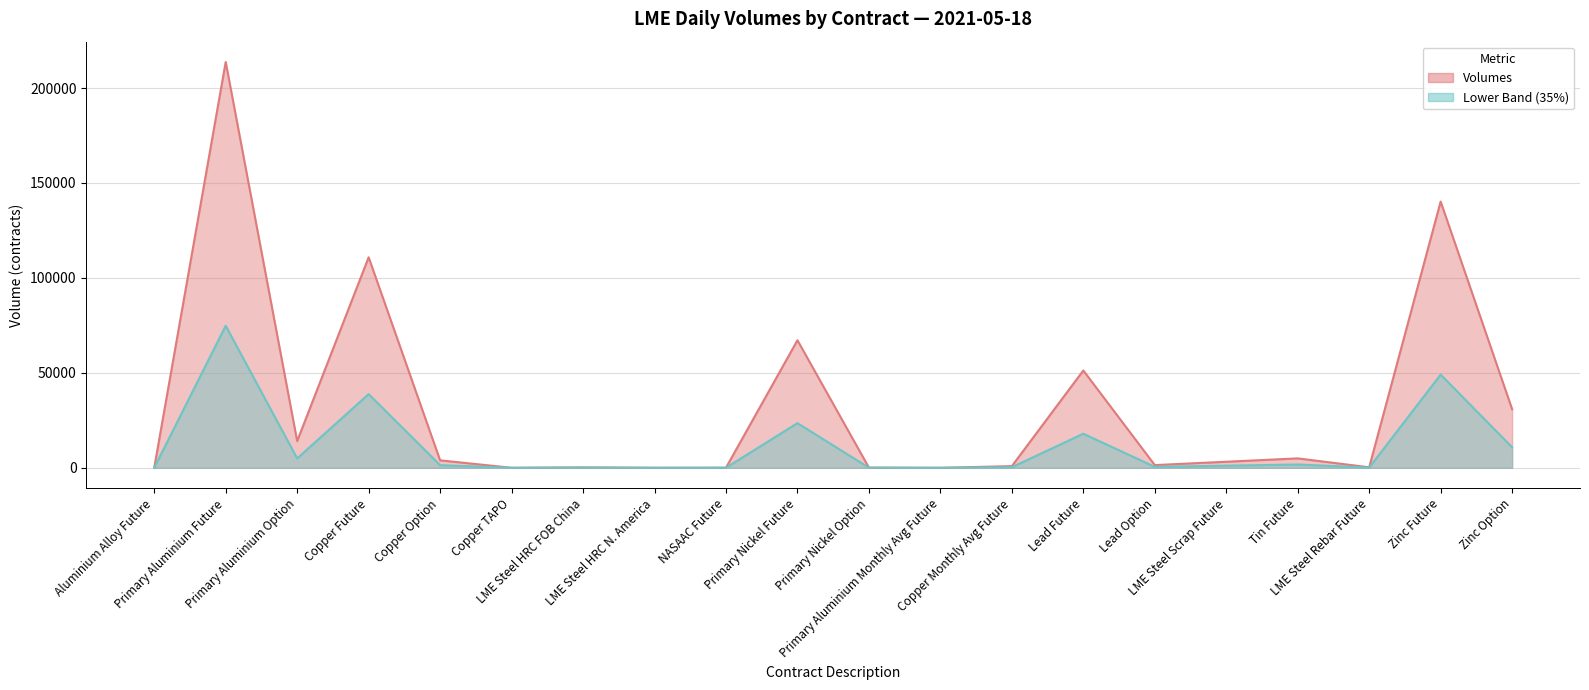

How many points are higher than both their immediate neighbors (excluding endpoints)?

7